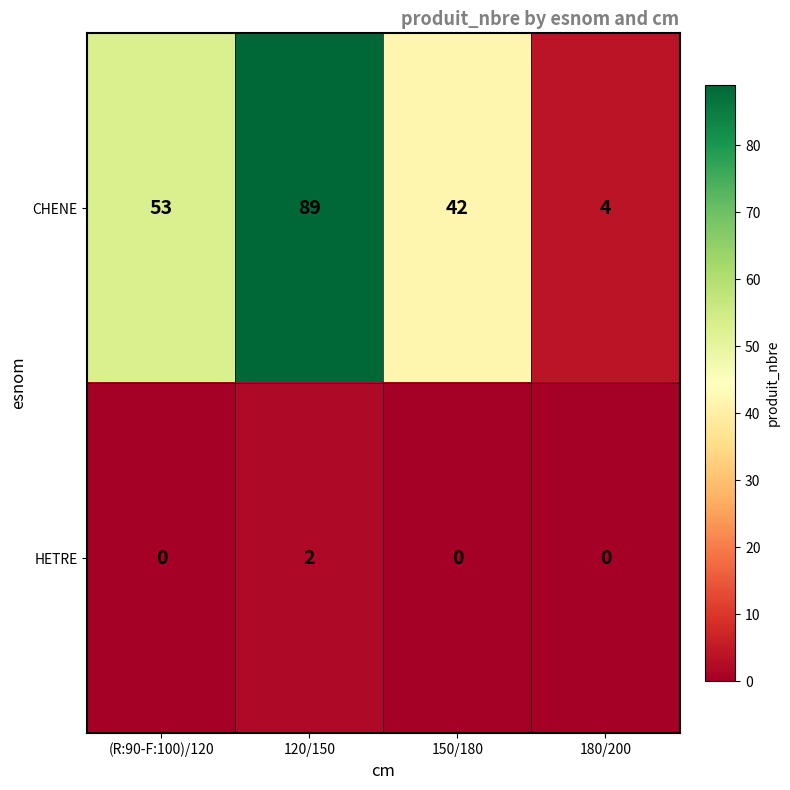

Reading left to right, extract all data points from this chart.

CHENE: (R:90-F:100)/120=53	120/150=89	150/180=42	180/200=4
HETRE: (R:90-F:100)/120=0	120/150=2	150/180=0	180/200=0